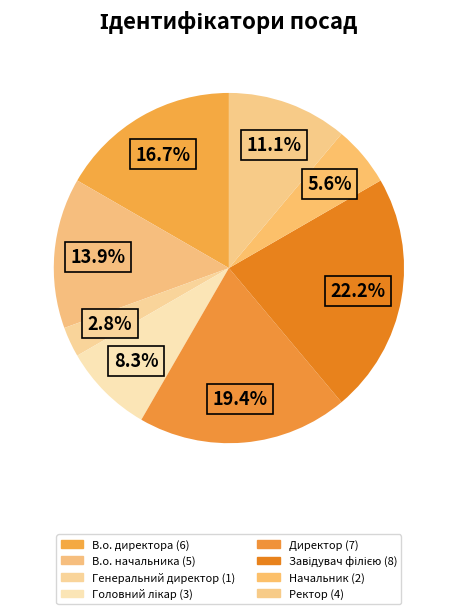

What portion of the pie excludes Начальник?

94.4%